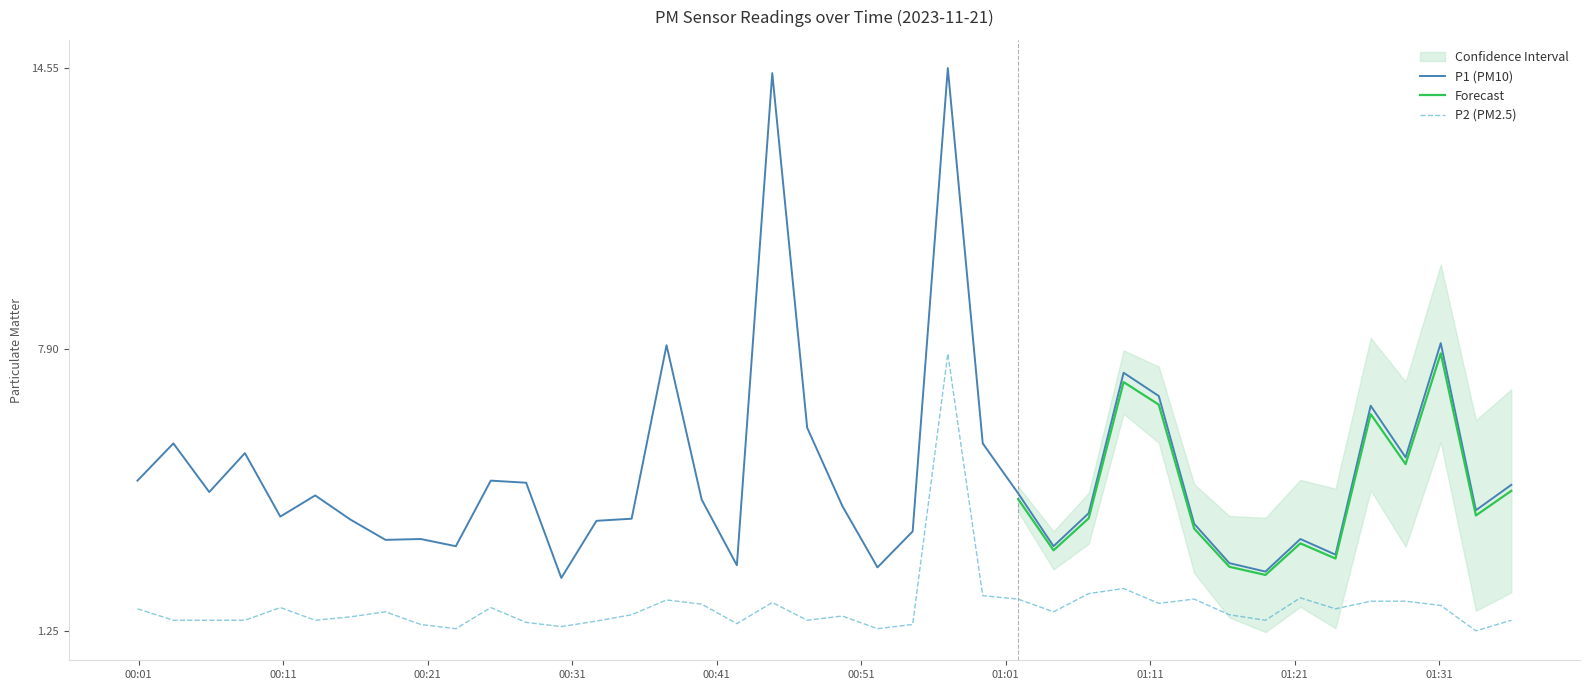

What is the difference between the P1 values at 2023-11-21T00:22:57 and 2023-11-21T01:01:52?

1.2